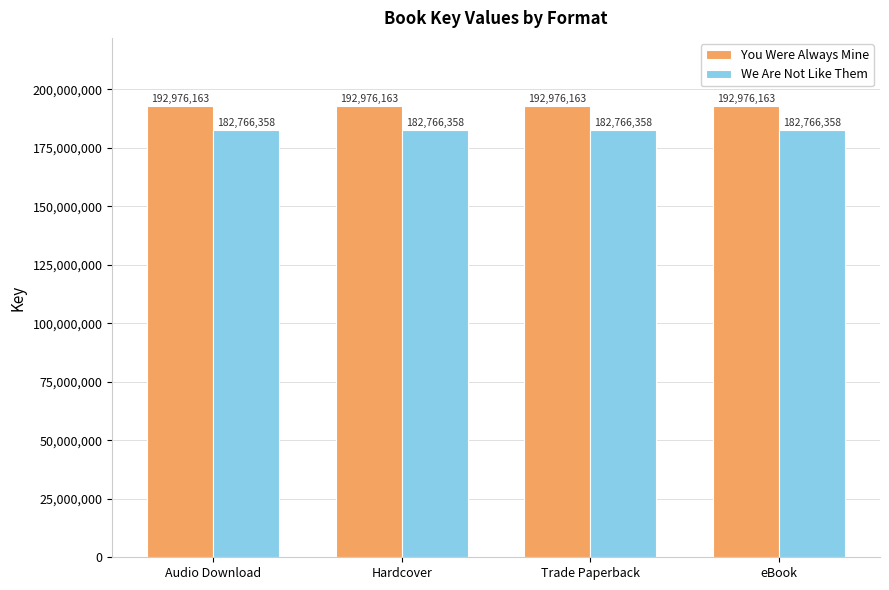

The value of We Are Not Like Them at Hardcover is 182766358. True or false?

True